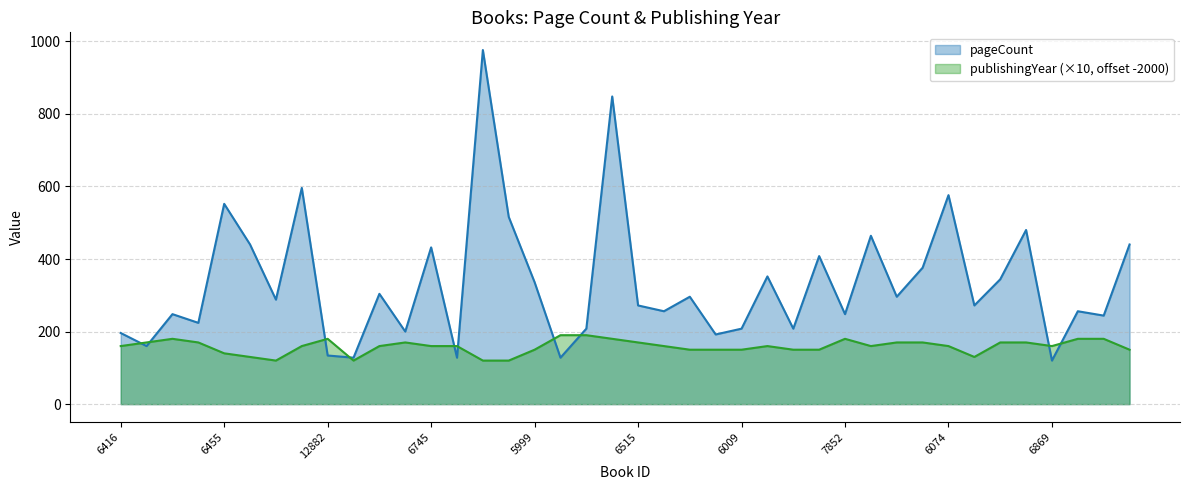

Rank the categories by pageCount value from lowest to highest.

6869, 6484, 6746, 9327, 12882, 6417, 6008, 6416, 6744, 9328, 6009, 6042, 6688, 7391, 6687, 7852, 2934, 7390, 6515, 6594, 3904, 6007, 6320, 6485, 5999, 5828, 6286, 6323, 6043, 6745, 6456, 4579, 6317, 9927, 6502, 6455, 6074, 6221, 6514, 6500